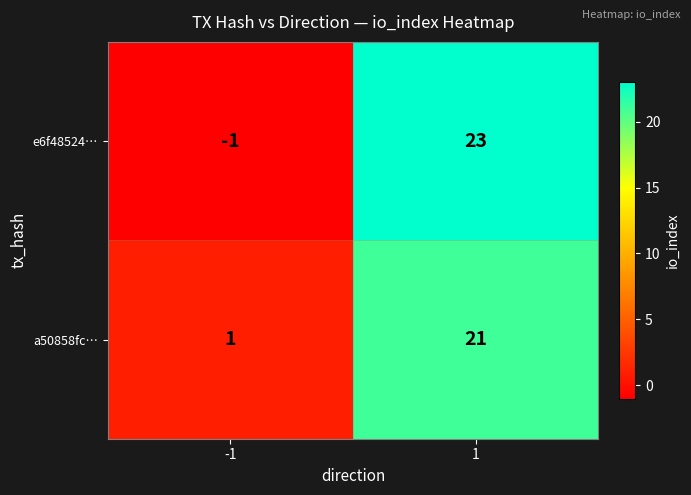

How many categories are shown in the chart?

2